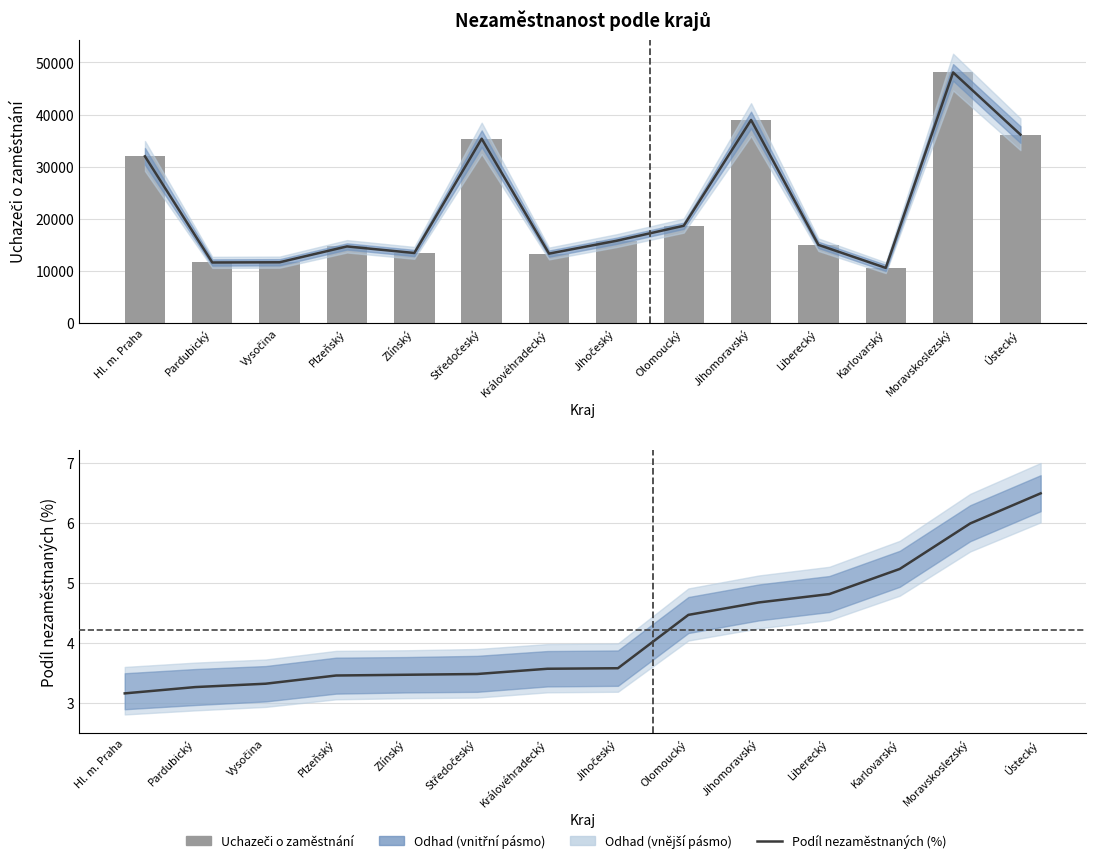

Reading left to right, what are all the values shown in this chart?

Uchazeči (tis.): 31996.0	11630.0	11672.0	14711.0	13451.0	35375.0	13331.0	15789.0	18673.0	38974.0	15012.0	10594.0	48094.0	36163.0
Podíl nezaměstnaných (%): 3.2	3.3	3.3	3.5	3.5	3.5	3.6	3.6	4.5	4.7	4.8	5.2	6.0	6.5